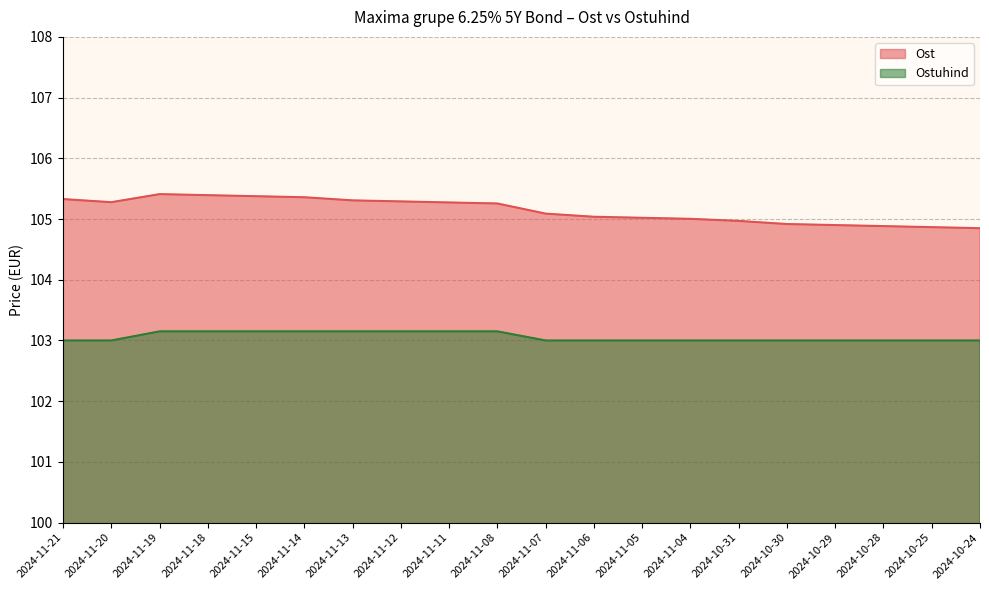

What is the difference between the maximum and minimum values in the Ost series?

0.6